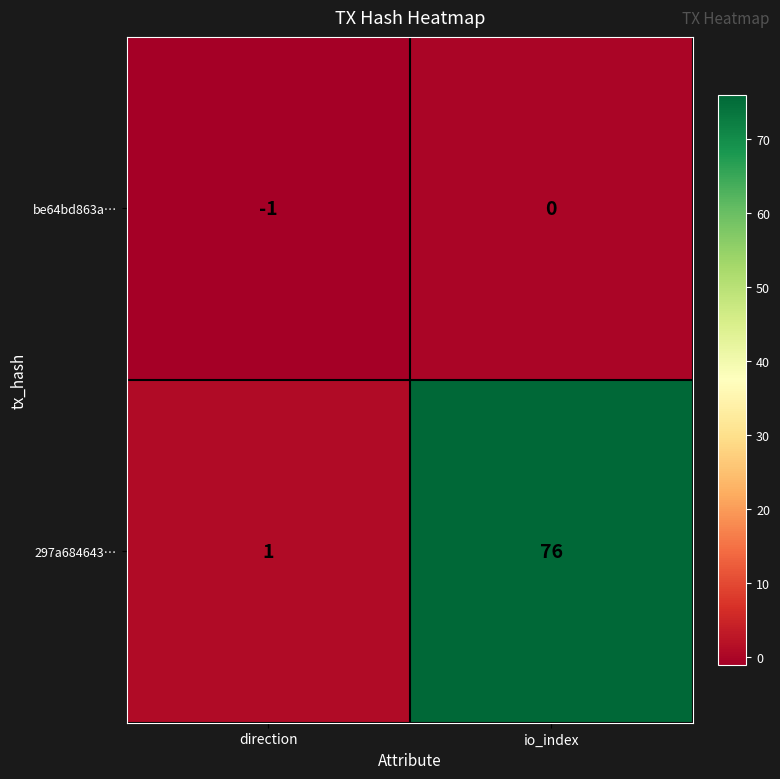

The value of be64bd863a… at direction is -1. True or false?

True